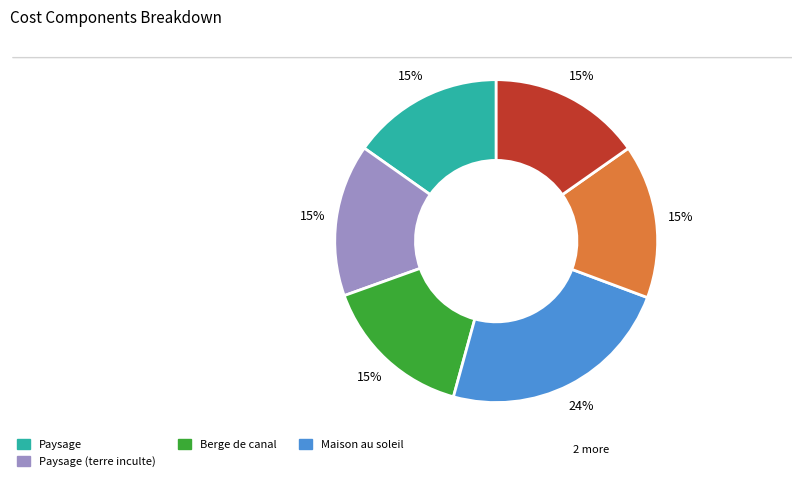

To the nearest percent, what is the average slice percentage?

17%